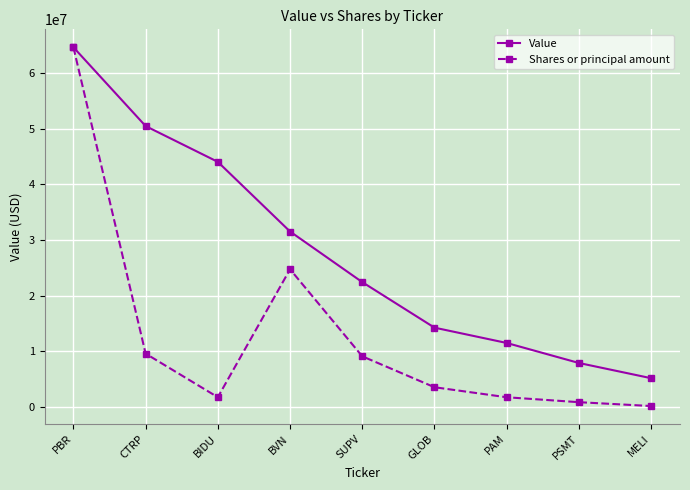

Which label corresponds to the smallest value in the chart?

MELI